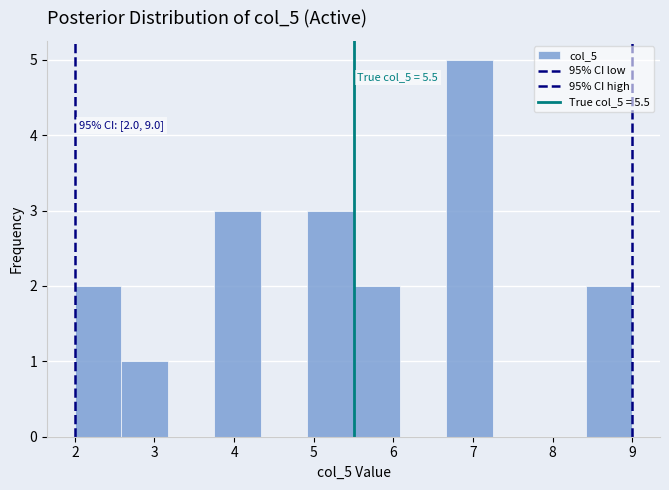

Over which range of the x-axis is the bar tallest?

6.7 to 7.3